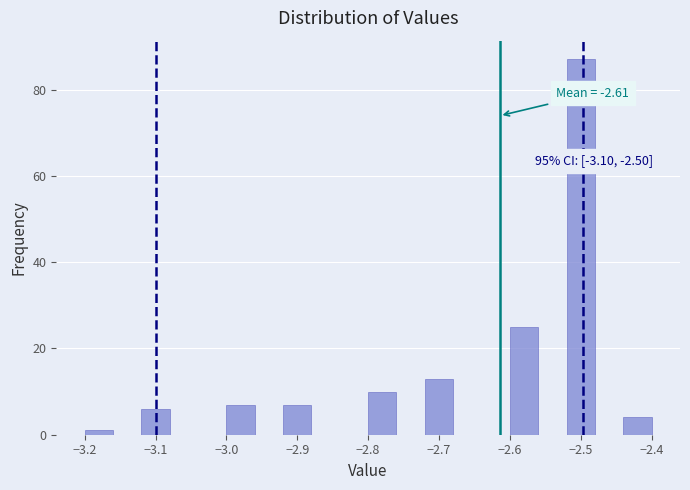

Over which range of the x-axis is the bar tallest?

-2.52 to -2.48